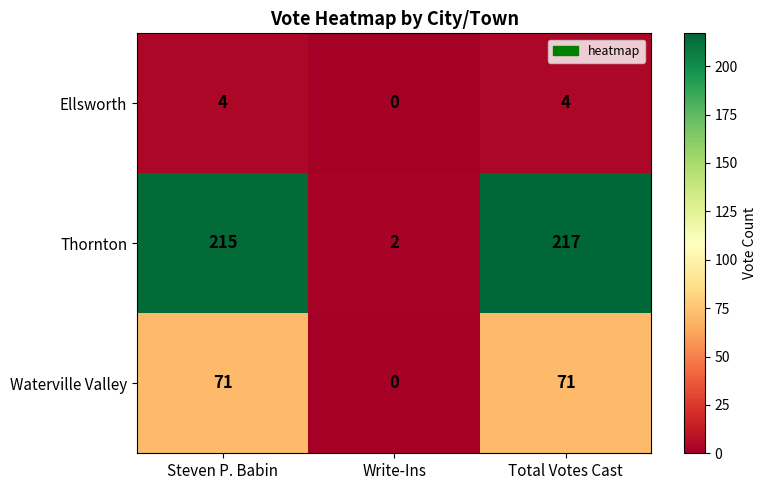

Reading left to right, what are all the values shown in this chart?

Ellsworth: Steven P. Babin=4	Write-Ins=0	Total Votes Cast=4
Thornton: Steven P. Babin=215	Write-Ins=2	Total Votes Cast=217
Waterville Valley: Steven P. Babin=71	Write-Ins=0	Total Votes Cast=71